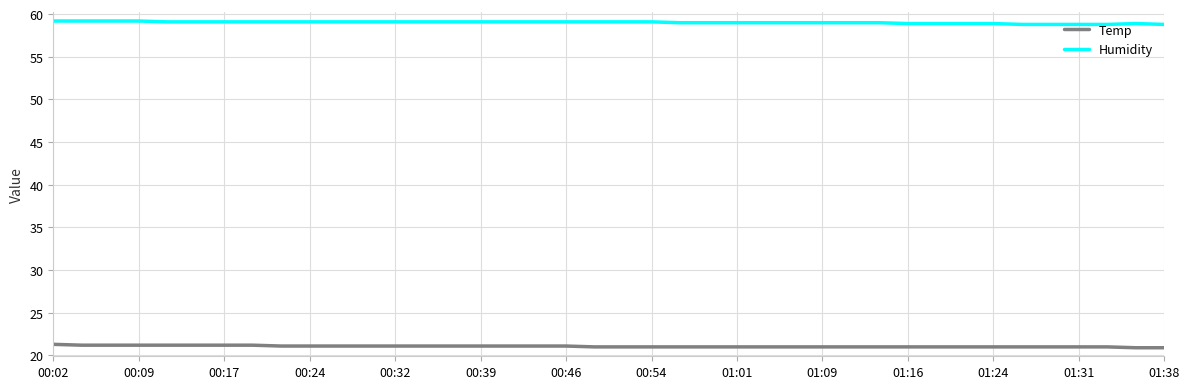

At how many categories does at least one series exceed 38?

40